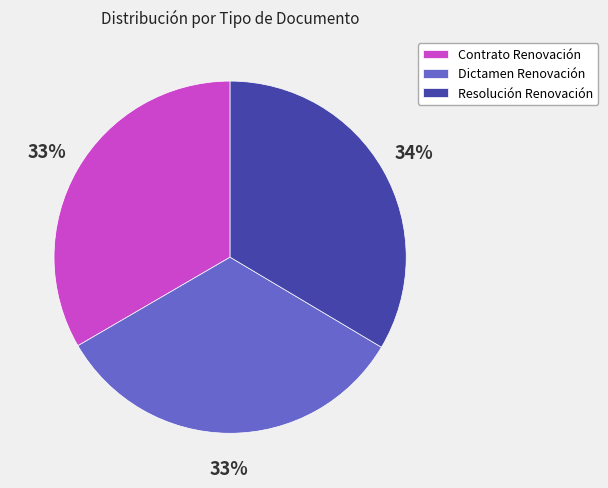

To the nearest percent, what percentage of the pie is Dictamen Renovación?

33%